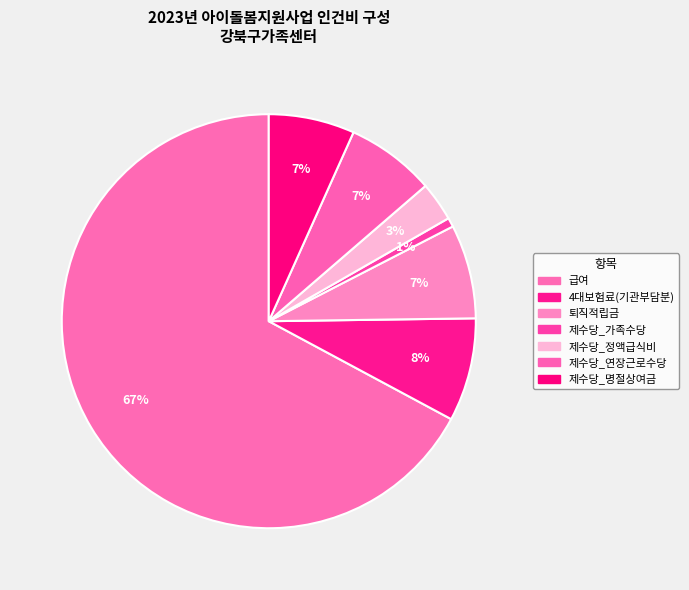

How many slices are in this pie chart?

7